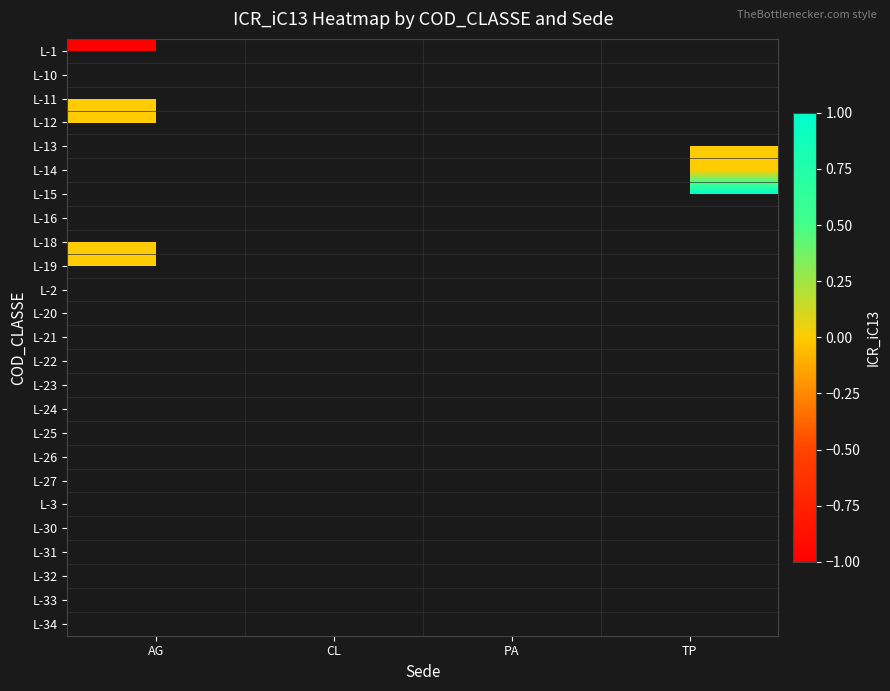

Which has a higher value, AG or CL?

CL